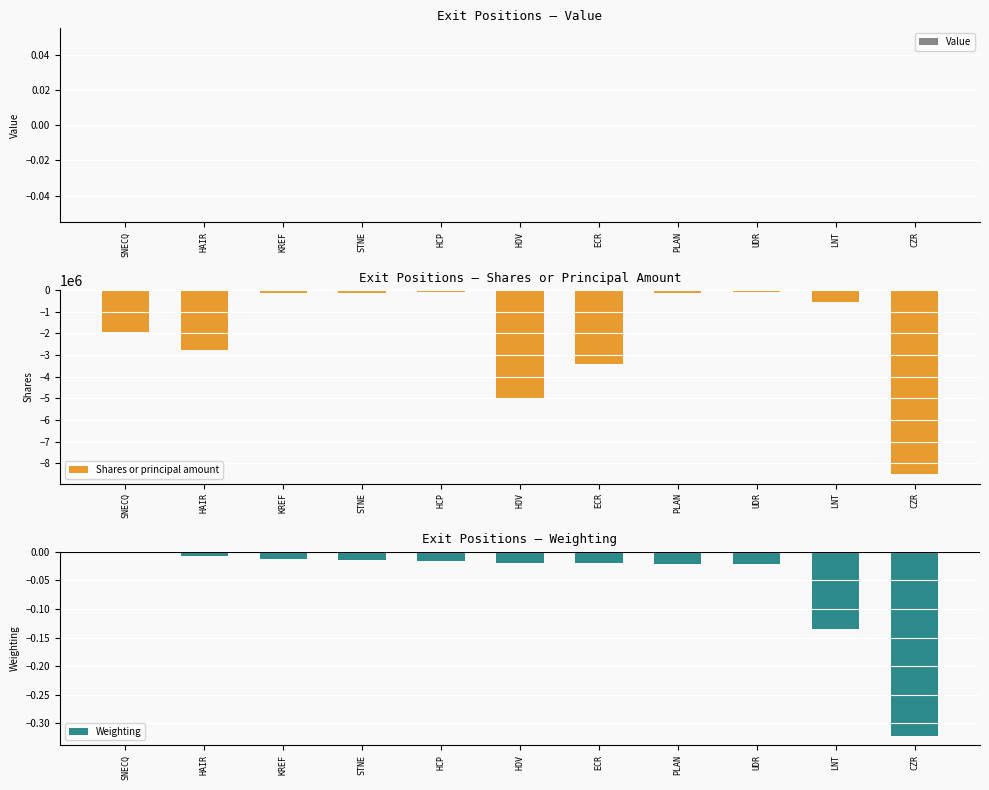

How many distinct data groups are displayed?

3